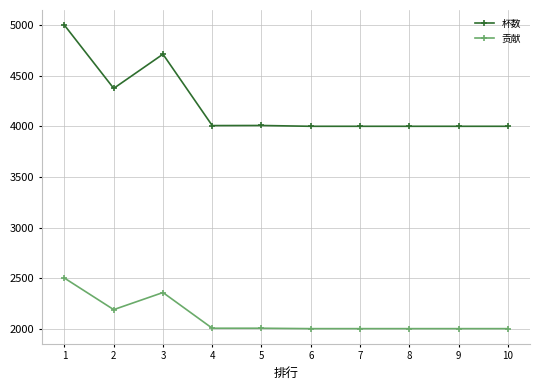

Between 1 and 4, which series saw the biggest shift?

杯数